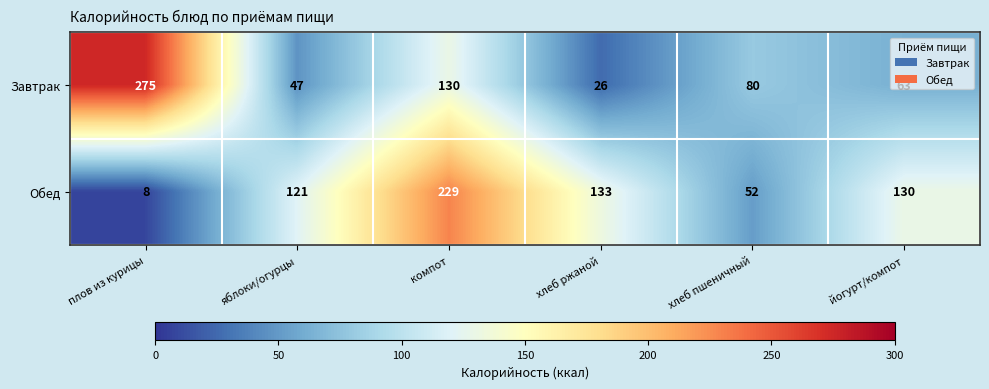

Rank the series by their maximum value, from lowest to highest.

Обед, Завтрак